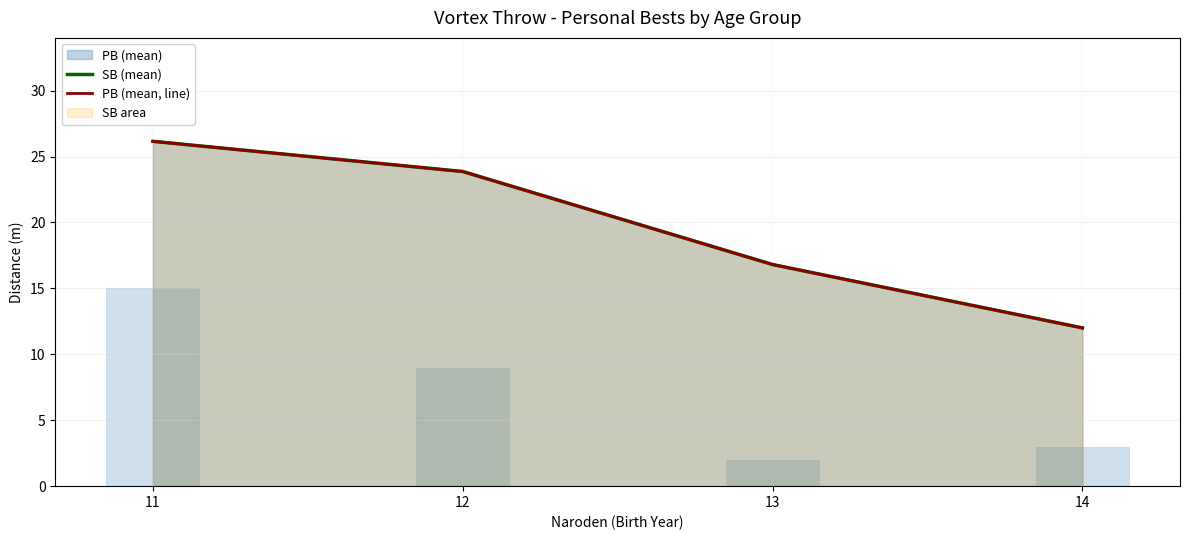

At how many categories does at least one series exceed 13?

3